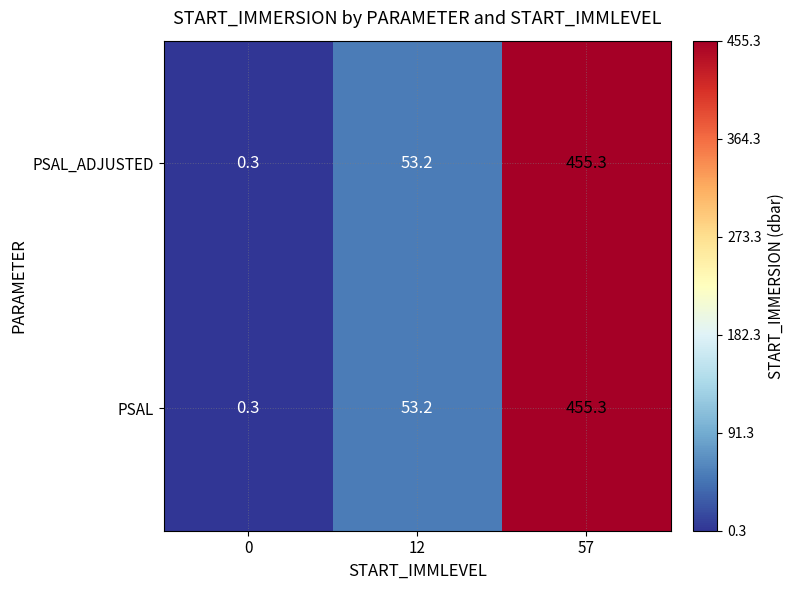

What is the difference between the PSAL values at 12 and 57?

402.1